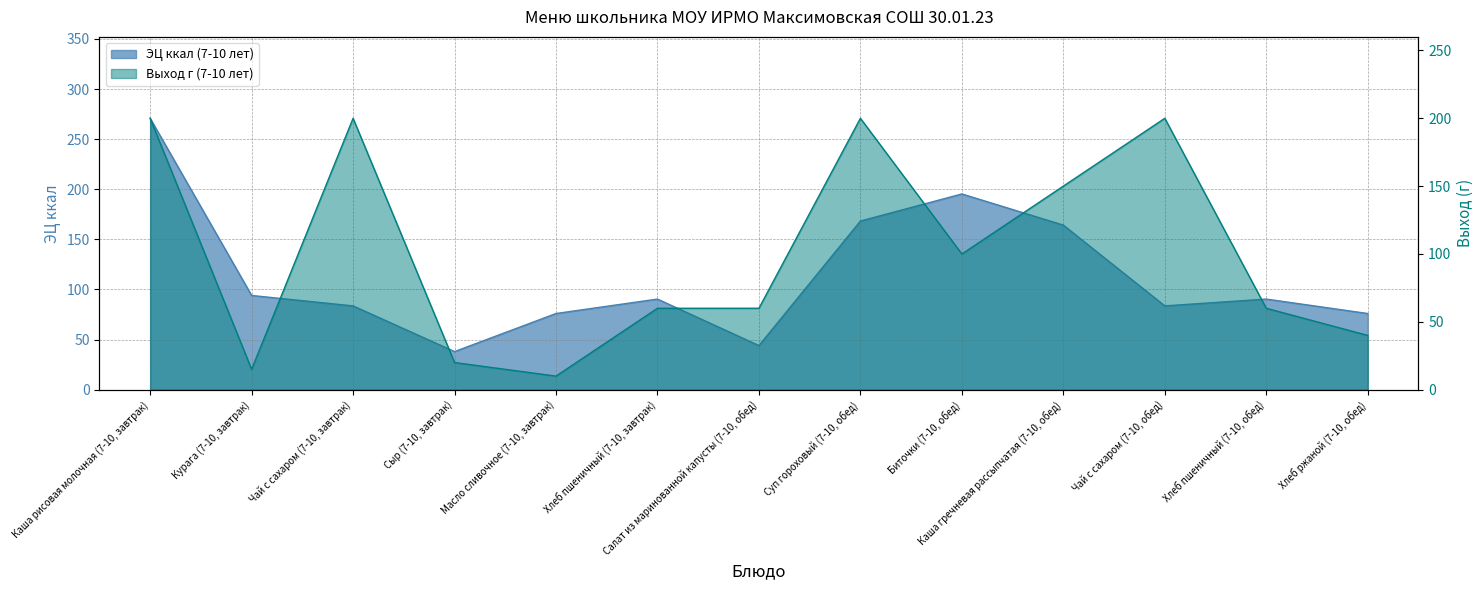

What is the average value of the ЭЦ ккал (7-10 лет) series?

113.4